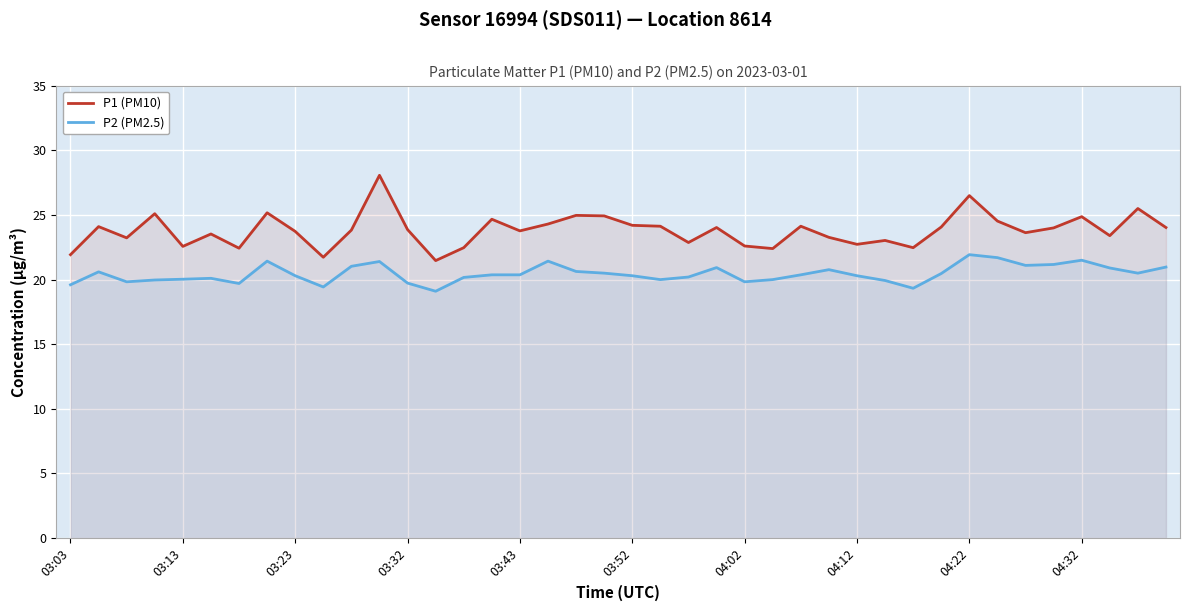

What is the difference between the maximum and minimum values in the P2 (PM2.5) series?

2.8